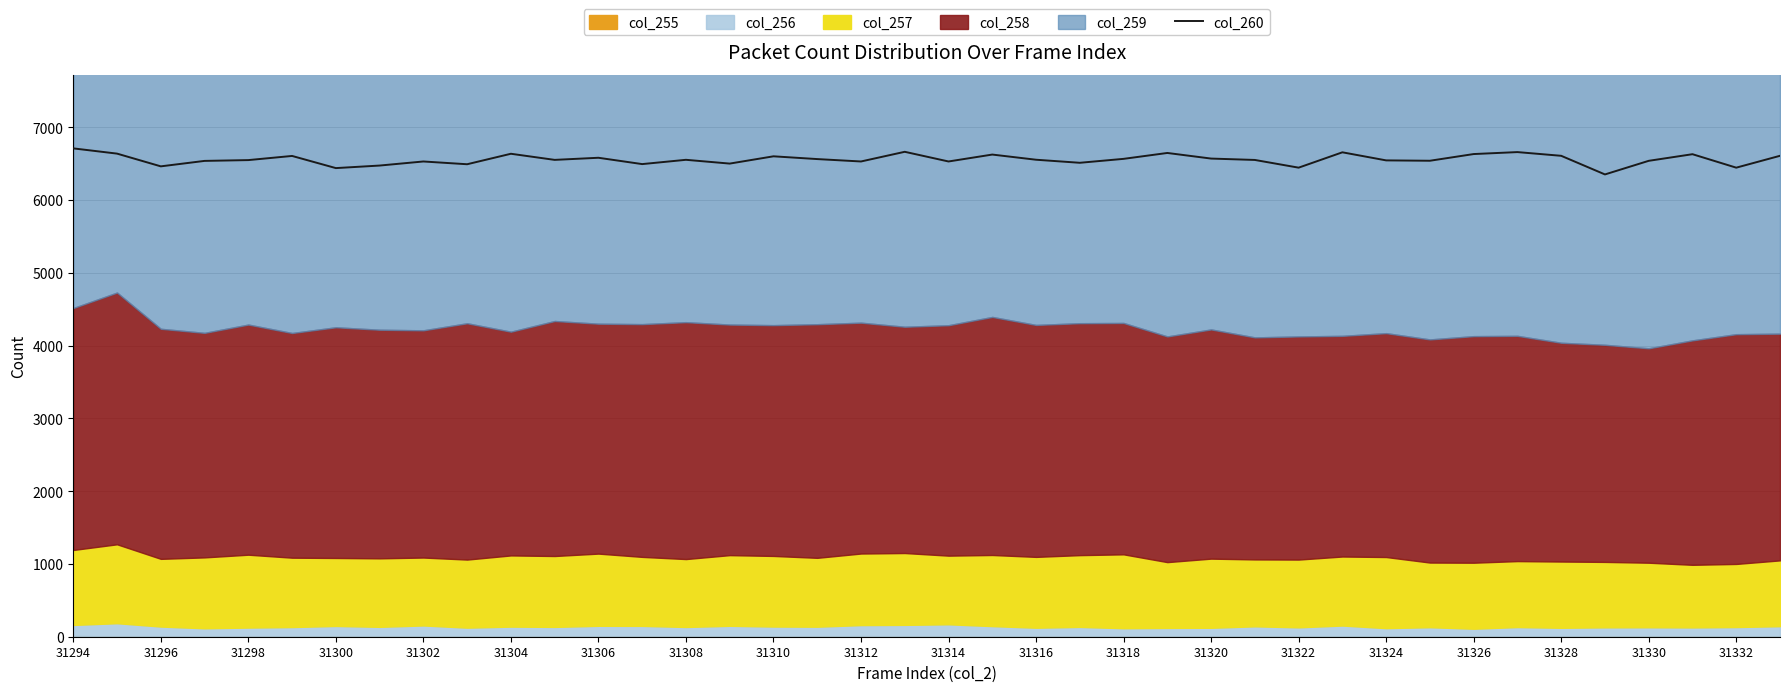

The col_260 series shows 10075 at 31320. True or false?

False